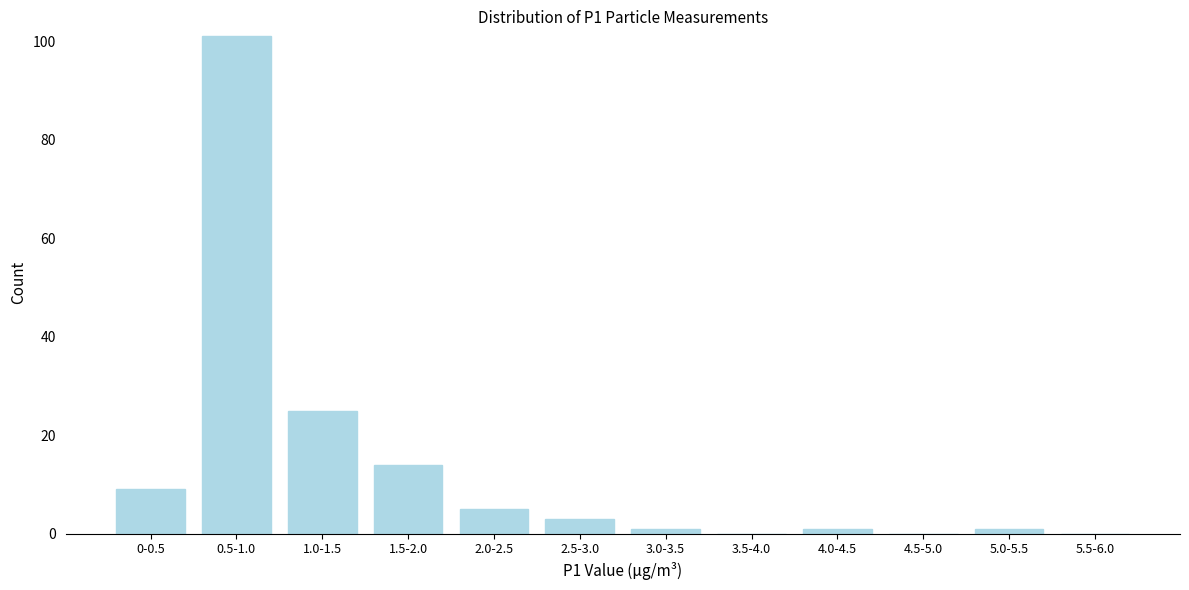

Reading left to right, list all the values displayed in this chart.

0-0.5=9	0.5-1.0=101	1.0-1.5=25	1.5-2.0=14	2.0-2.5=5	2.5-3.0=3	3.0-3.5=1	3.5-4.0=0	4.0-4.5=1	4.5-5.0=0	5.0-5.5=1	5.5-6.0=0